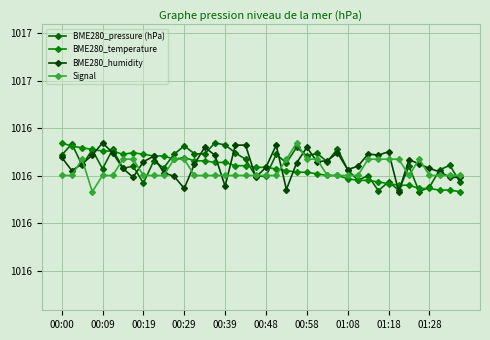

True or false: BME280_humidity and Signal intersect in this chart.

True